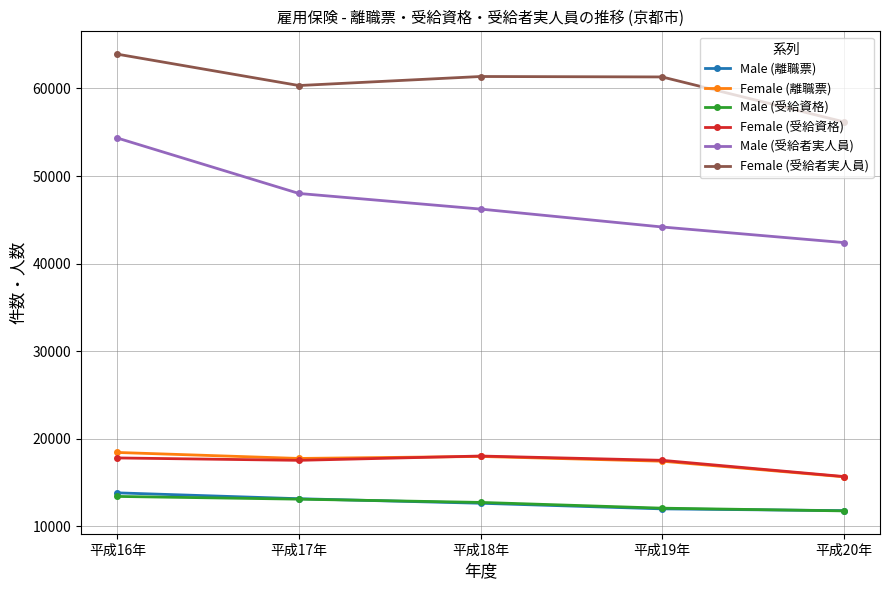

What is the average value of the Female (受給資格) series?

17325